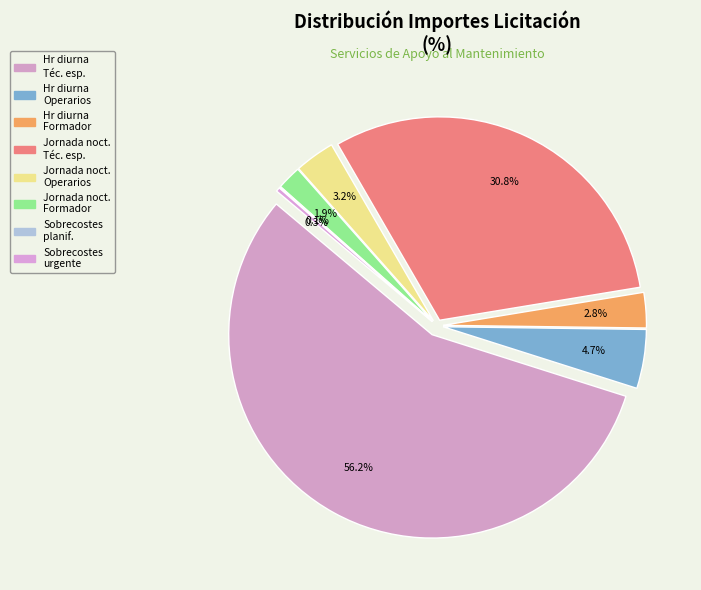

The Sobrecostes fin semana planificado slice represents 0% of the pie. True or false?

True